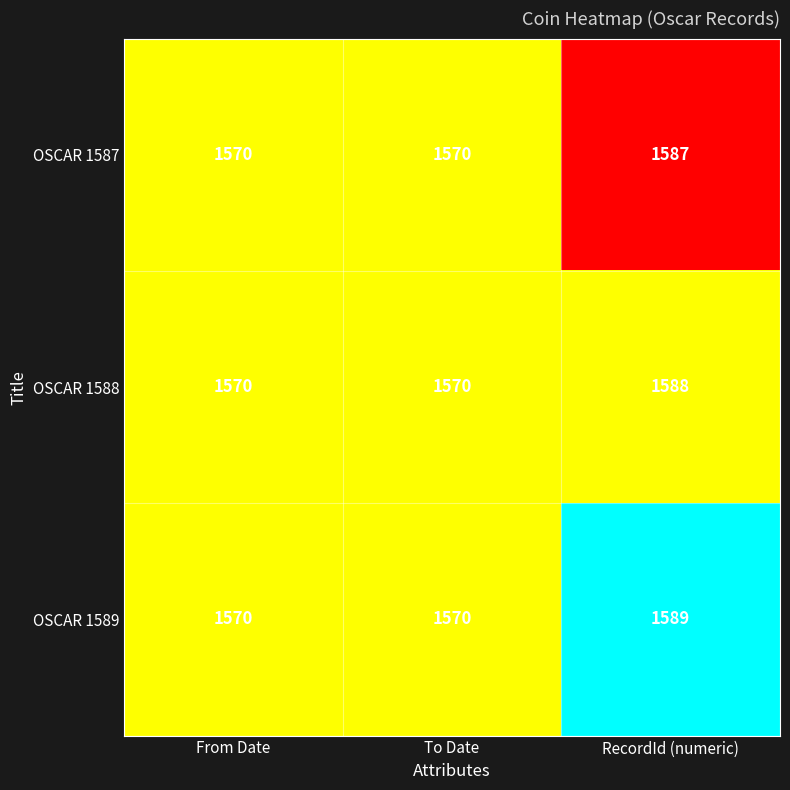

Which series has the largest range (max minus min)?

OSCAR 1589